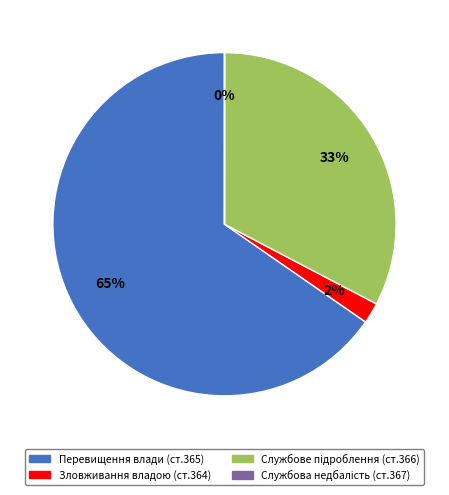

To the nearest percent, what is the average slice percentage?

25%